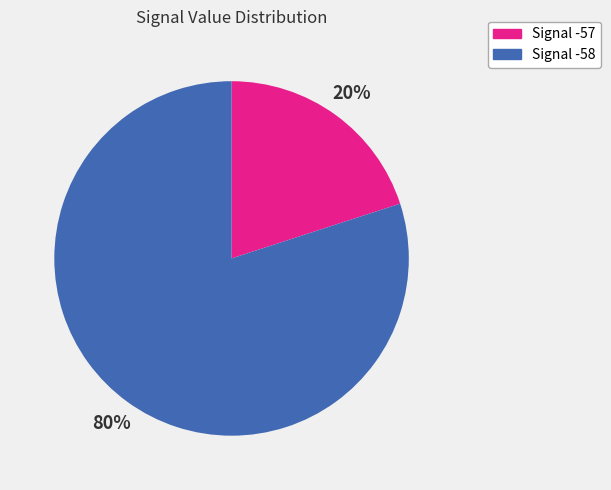

Is there any slice that represents more than half of the pie?

Yes